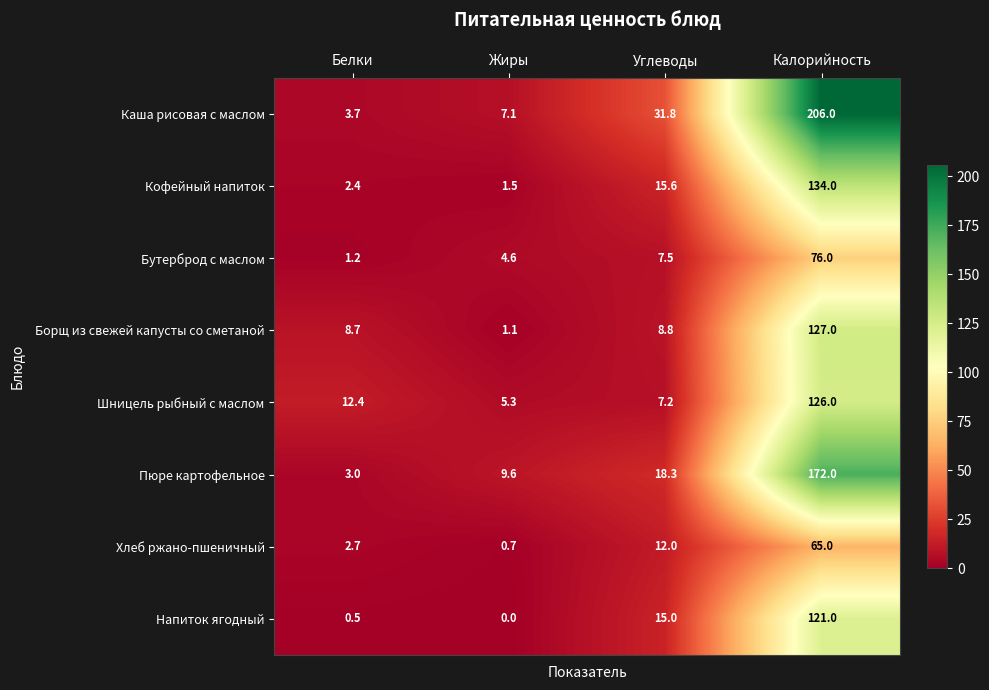

What is the sum of all Борщ из свежей капусты со сметаной values?

145.6